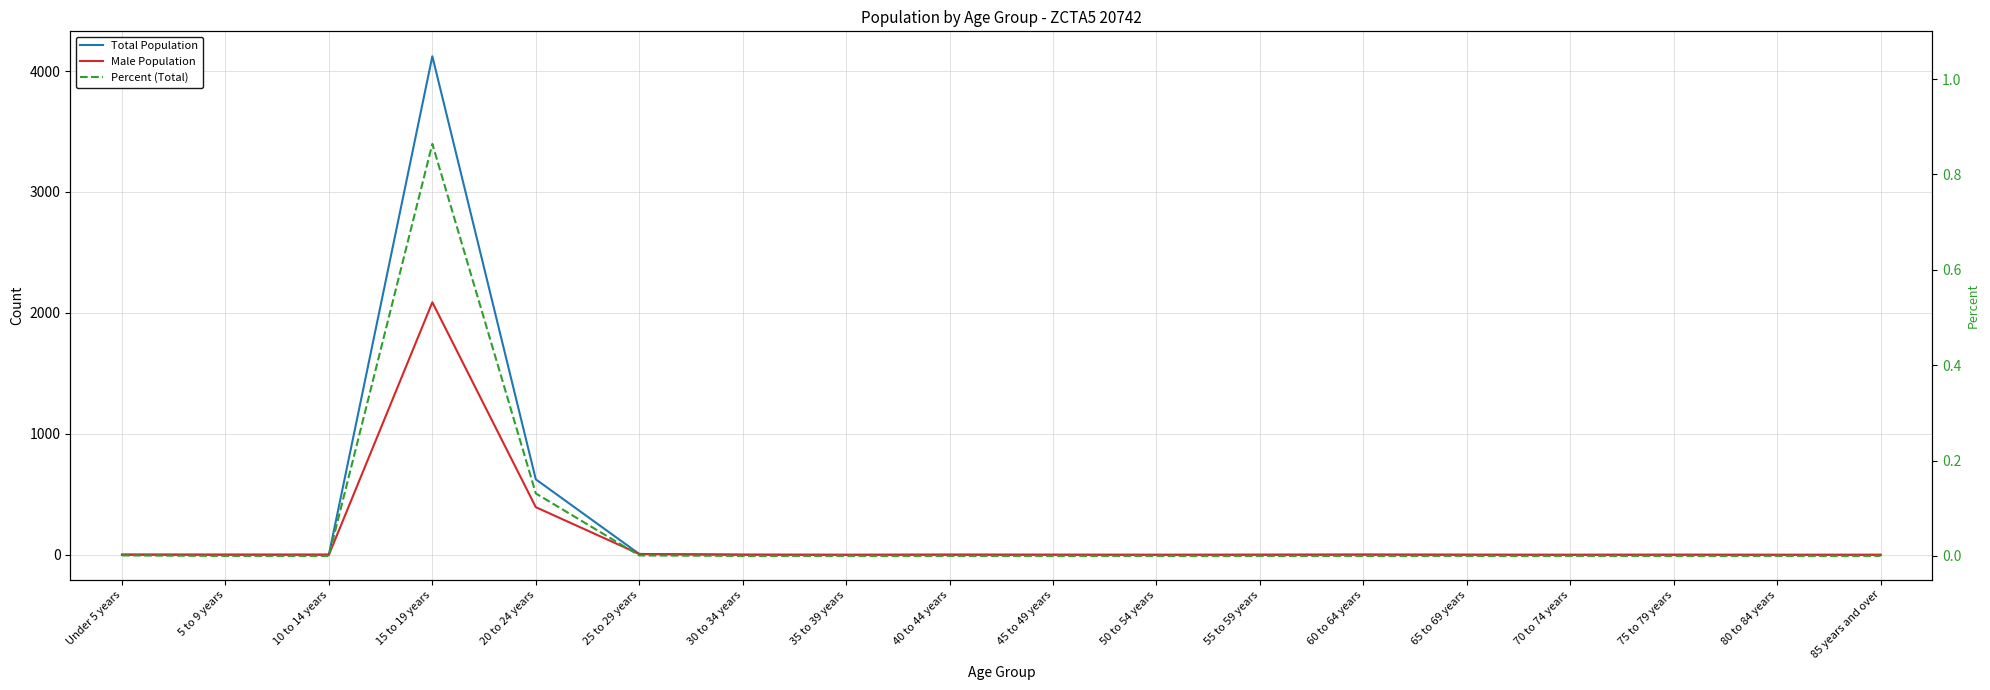

What is the label of the 10th point from the left?

45 to 49 years